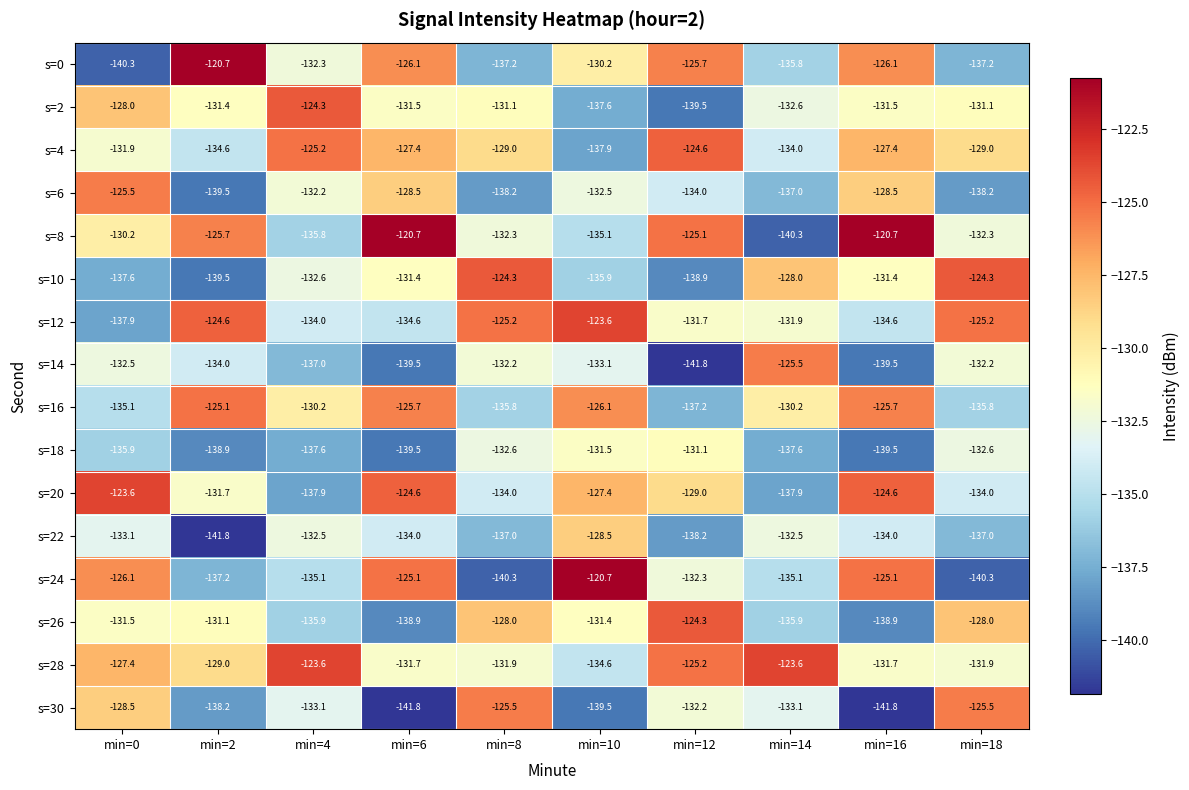

Rank the series at min=8 from lowest to highest value.

s=24, s=6, s=0, s=22, s=16, s=20, s=18, s=8, s=14, s=28, s=2, s=4, s=26, s=30, s=12, s=10